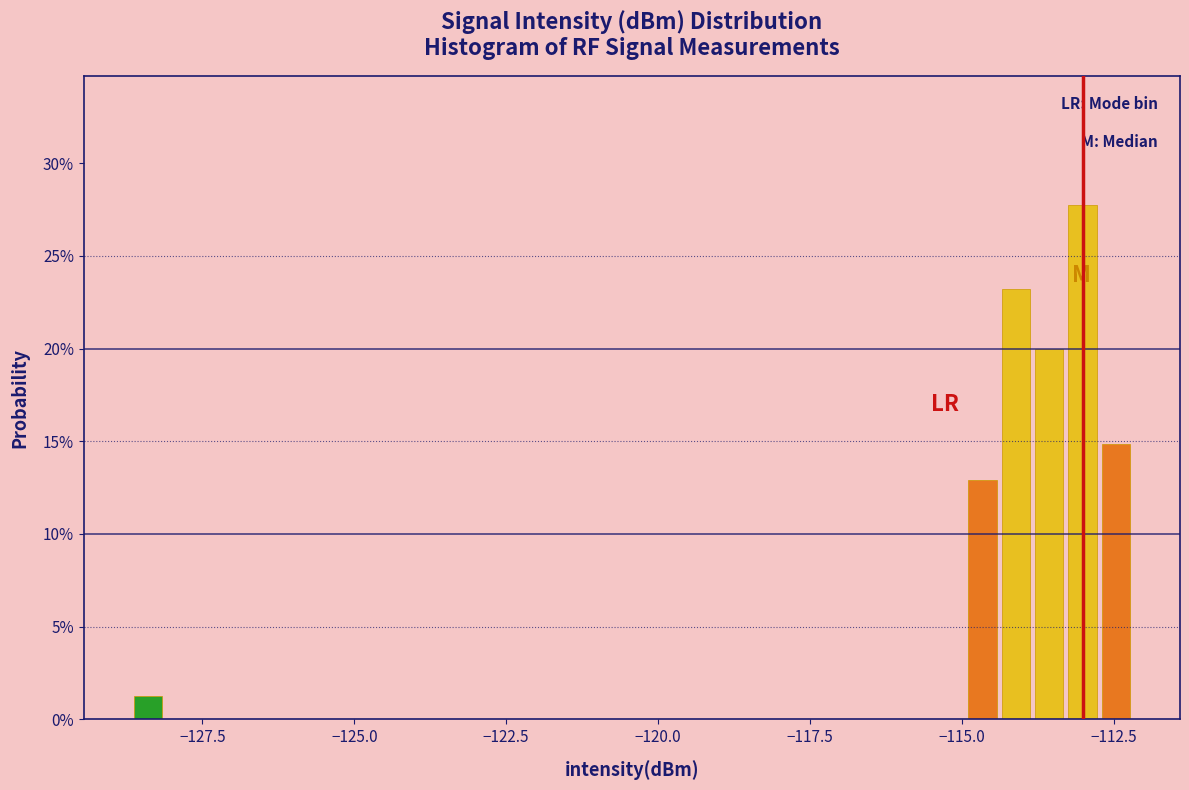

Around what value on the x-axis is the tallest bar? Give the approximate position of its centre, as read against the axis.

-113.0